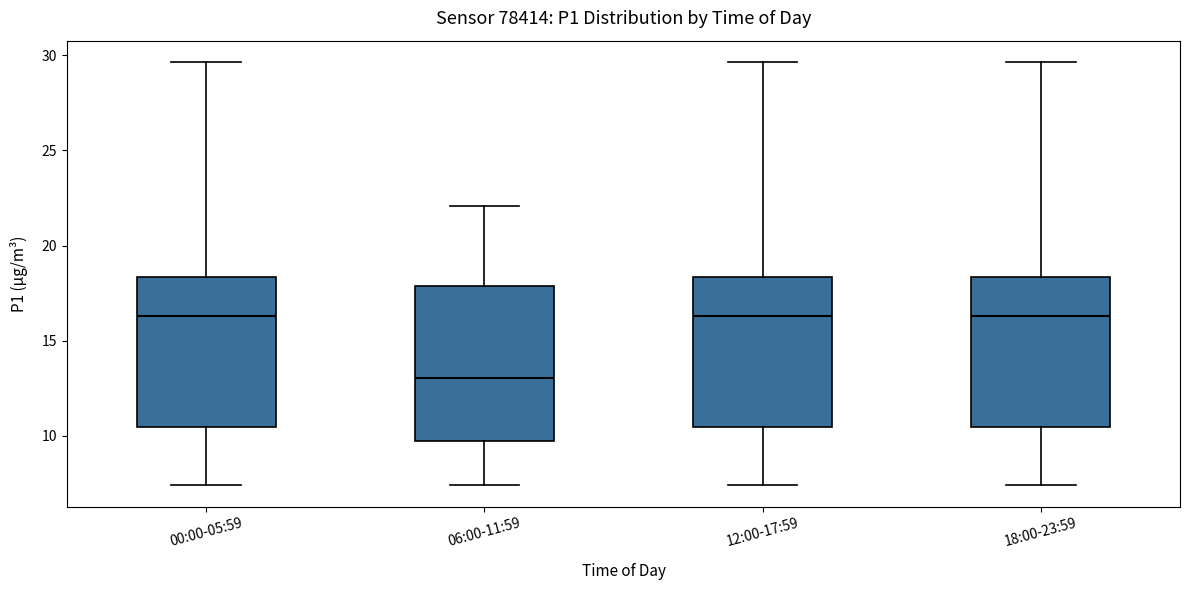

Reading left to right, read every box against the y-axis: the position of its median line, the range the box covers, and the ends of its whiskers. The values are not printed on the chart, so give them approximately, as read against the axis.

00:00-05:59: median 16.5, box 10.5 to 18.5, whiskers 7.5 to 29.5
06:00-11:59: median 13.0, box 9.5 to 18.0, whiskers 7.5 to 22.0
12:00-17:59: median 16.5, box 10.5 to 18.5, whiskers 7.5 to 29.5
18:00-23:59: median 16.5, box 10.5 to 18.5, whiskers 7.5 to 29.5